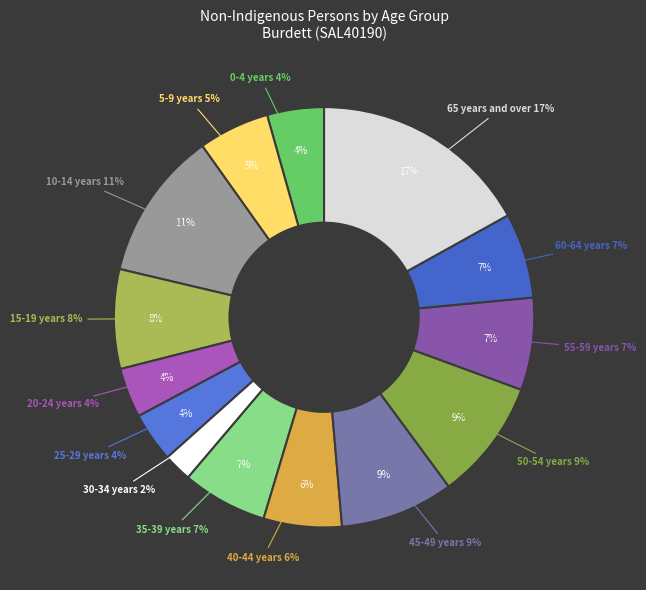

What percentage is the 25-29 years slice, to the nearest percent?

4%